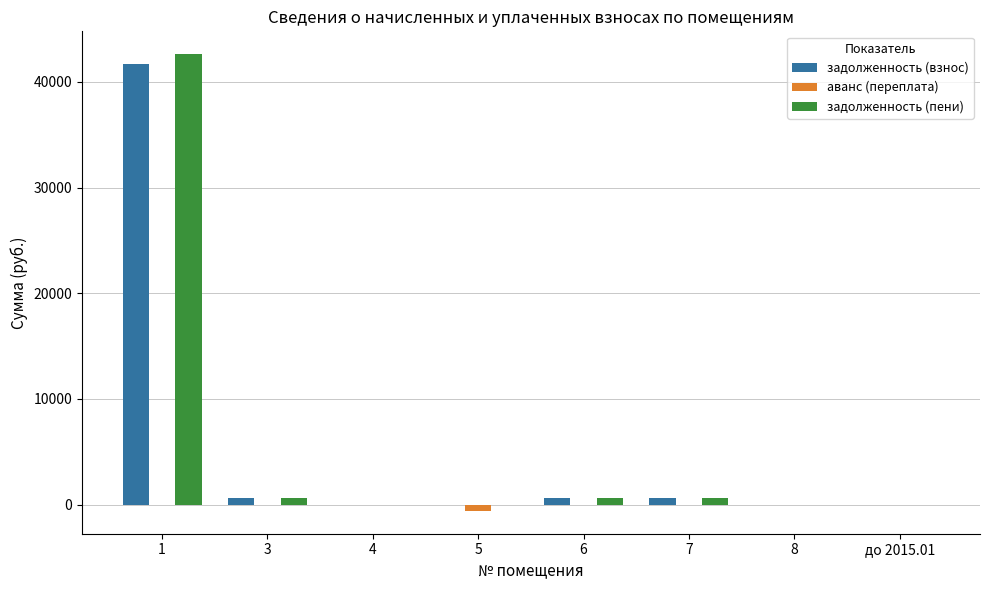

True or false: аванс (переплата) has a value of 0.0 at 8.

True